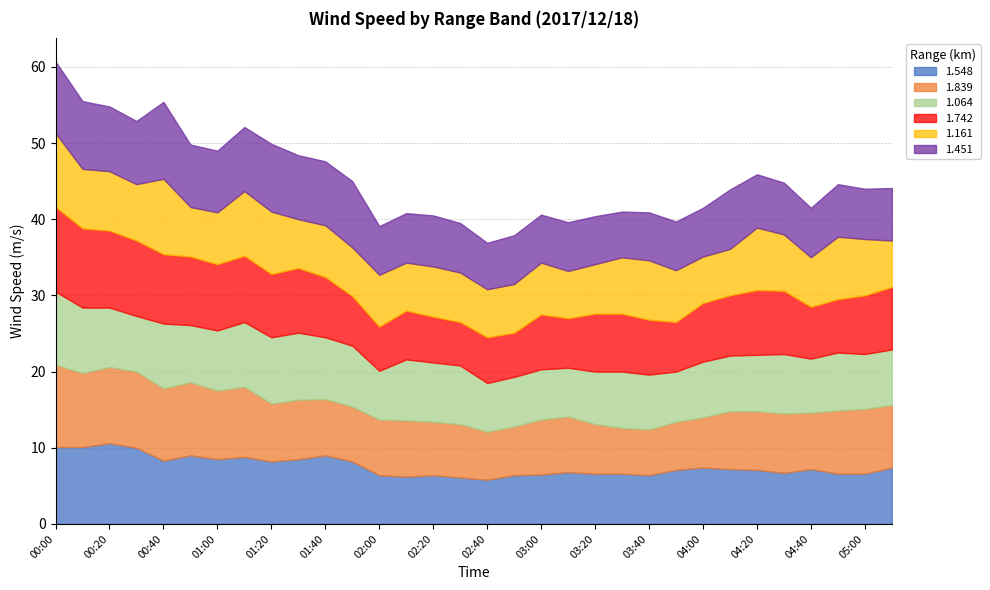

True or false: 1.451 has more than 2 points higher than both neighbors.

True